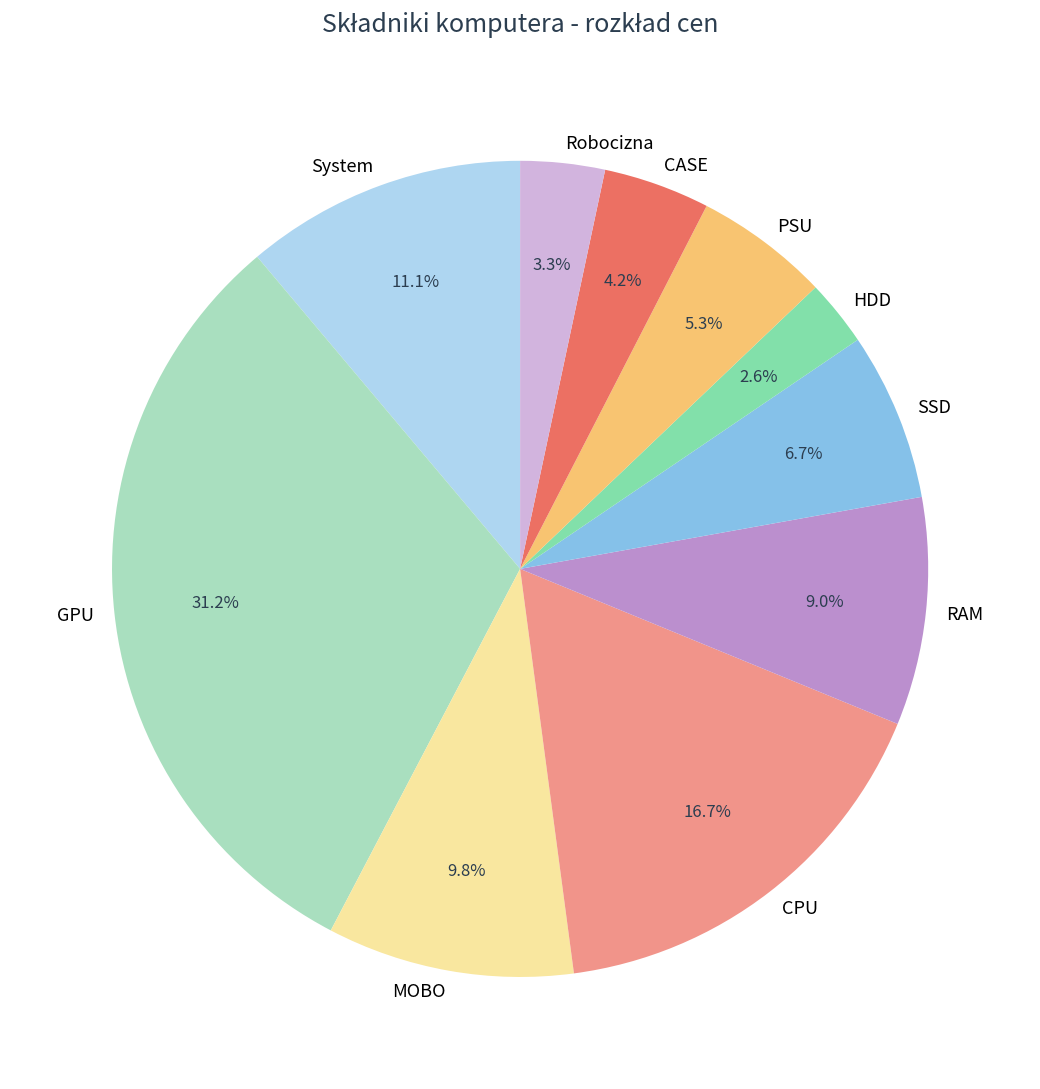

Combined, do CPU and System account for over 50%?

No